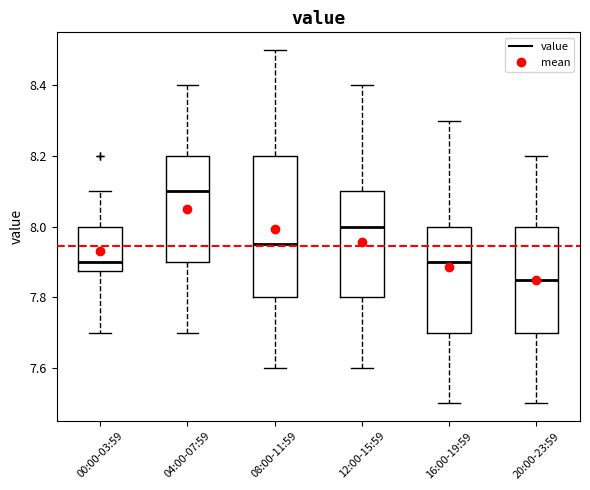

Which box is the tallest, from its lower edge to its upper edge?

08:00-11:59